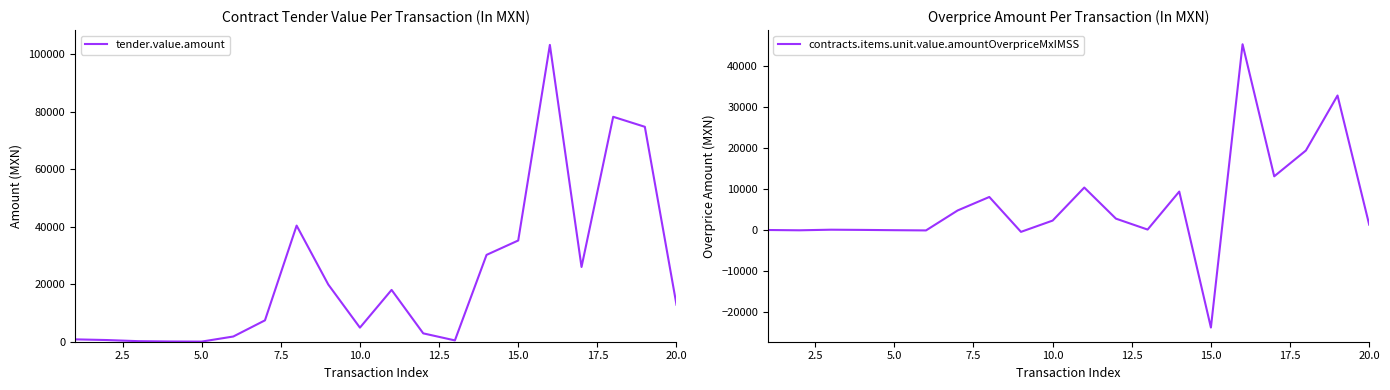

What is the lowest value of the contracts.items.unit.value.amountOverpriceMxIMSS series?

-23734.1